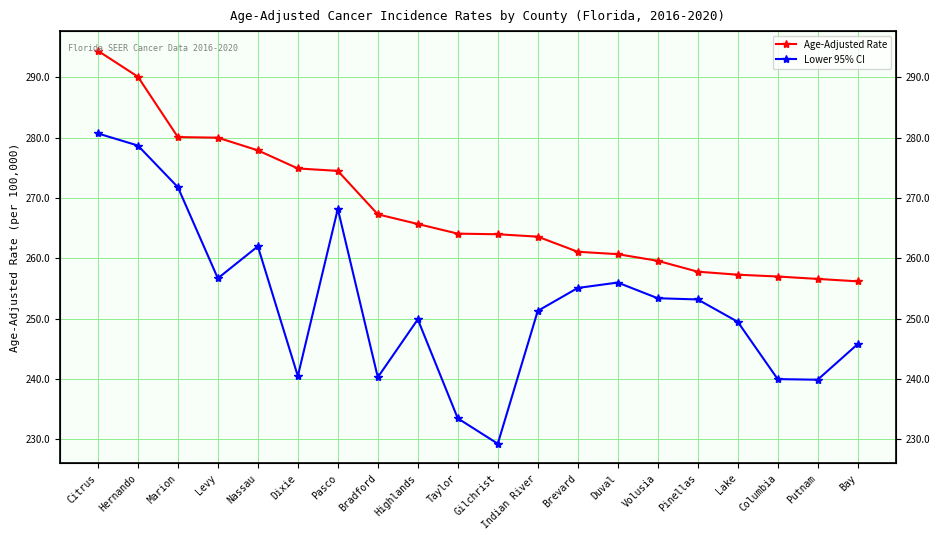

Is this an area chart (filled region under the line)?

No